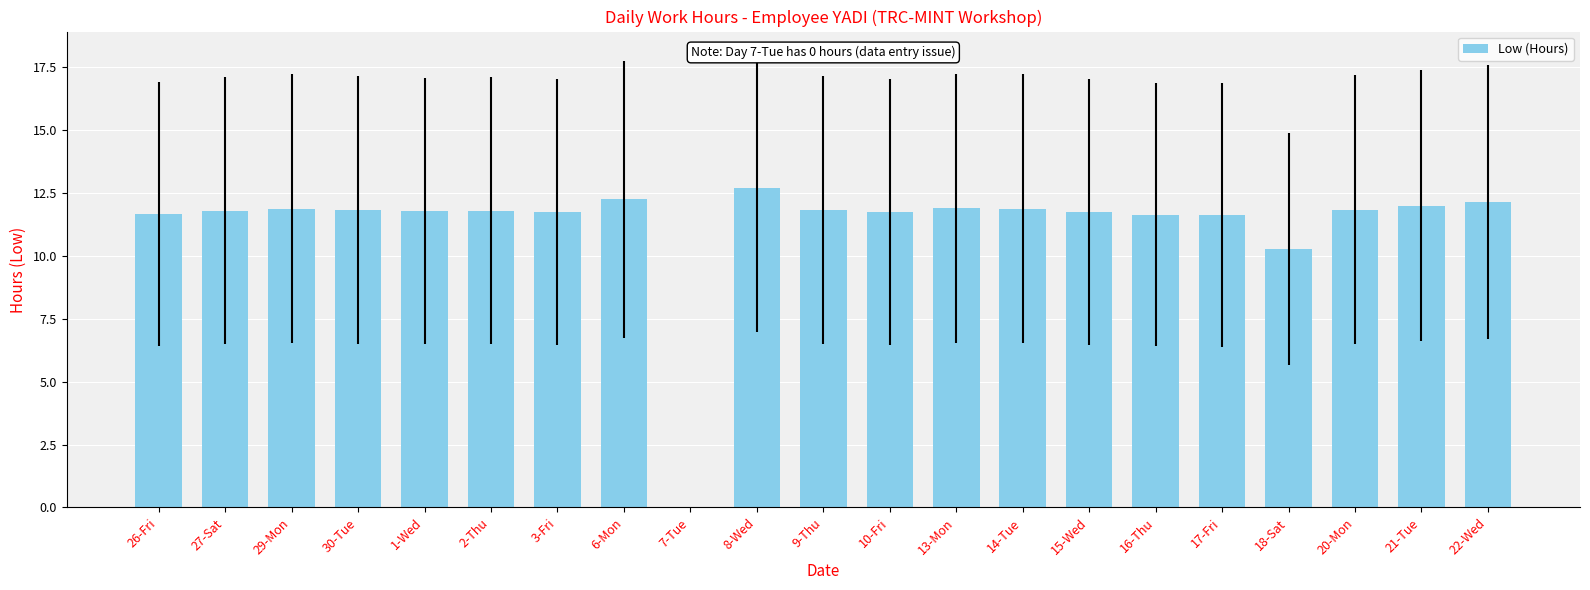

What is the ratio of the value at 6-Mon to the value at 1-Wed?

1.0